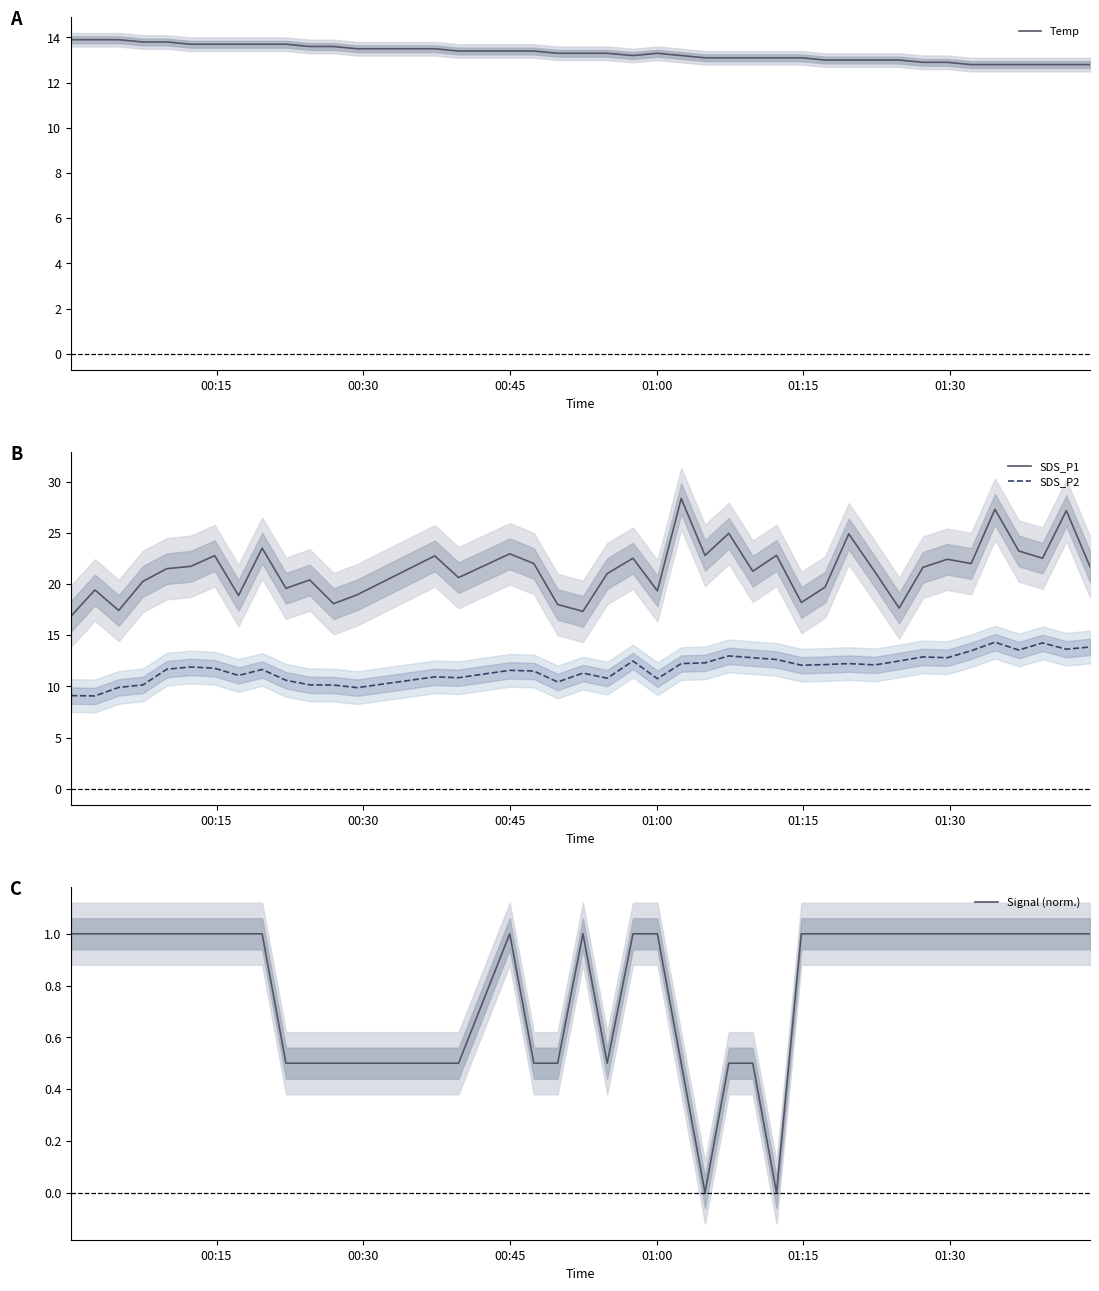

True or false: Signal (norm.) and SDS_P1 cross at least once.

False